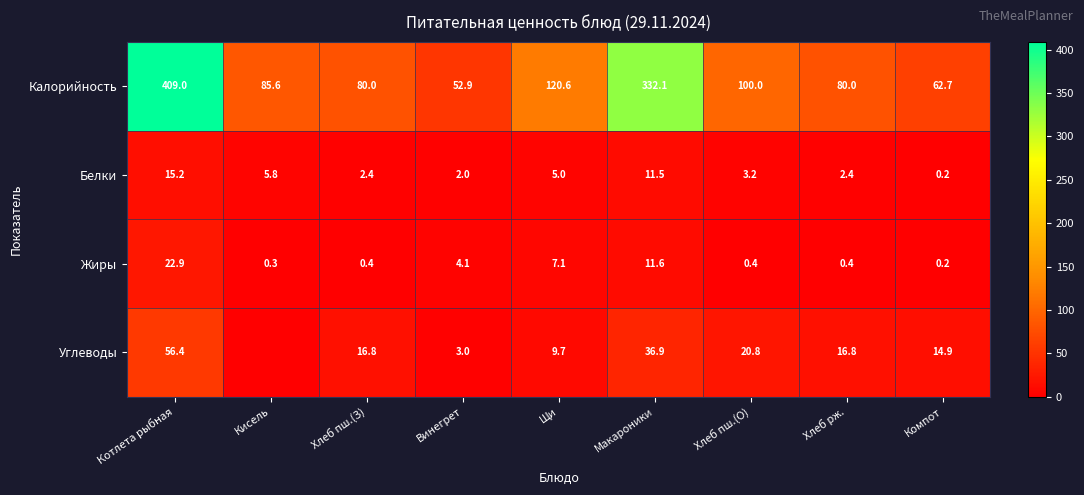

How many categories are shown in the chart?

9